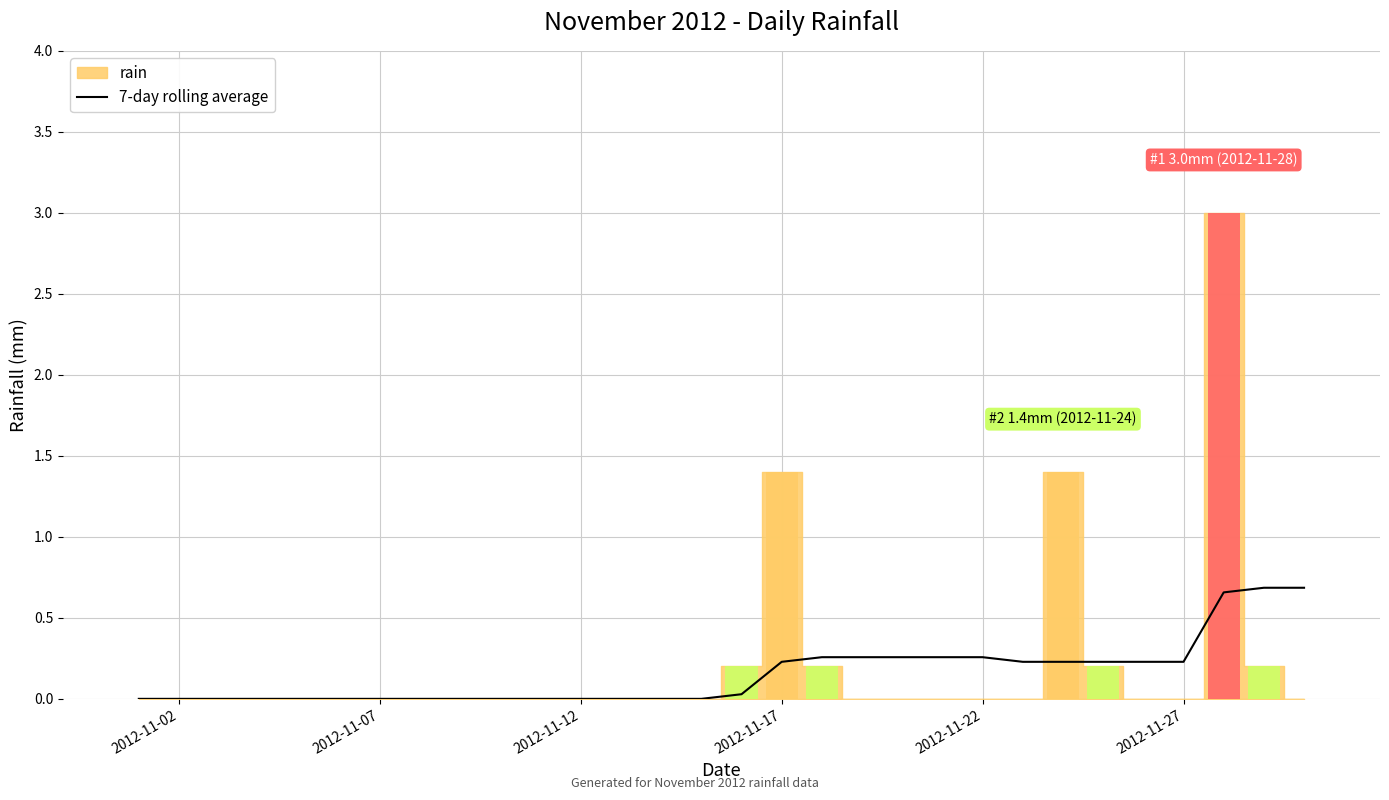

At which label is the value closest to 0?

2012-11-02